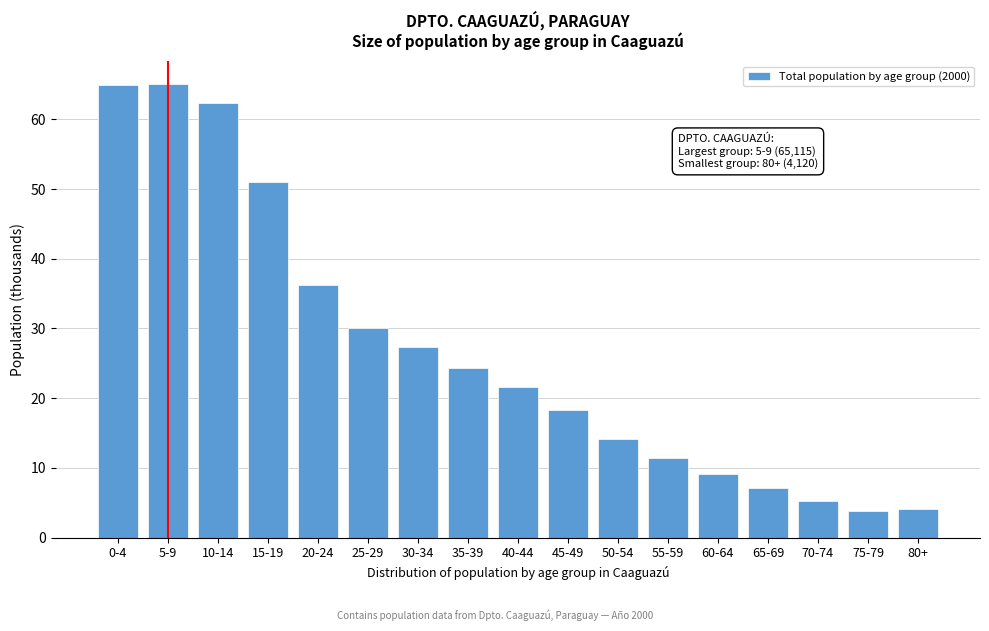

What is the average value?

26.8